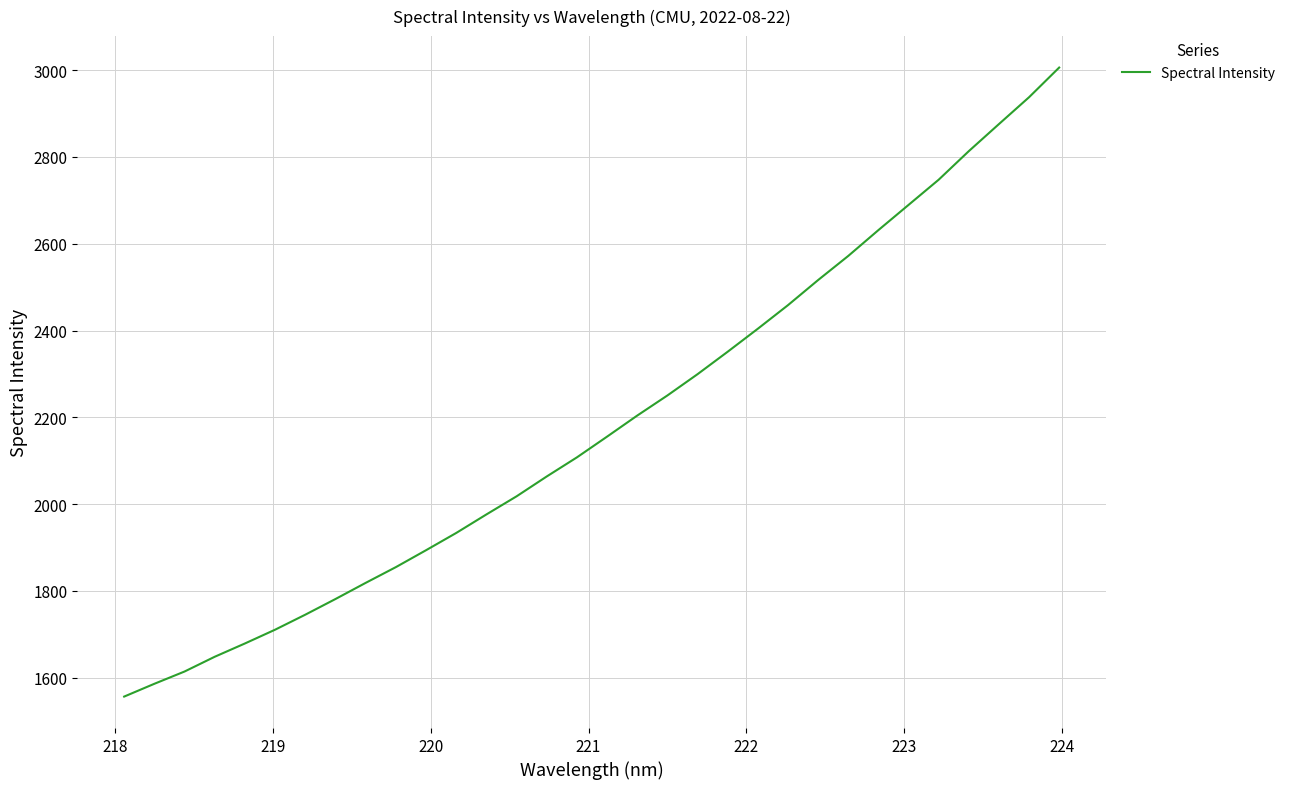

What is the minimum value shown in the chart?

1556.4